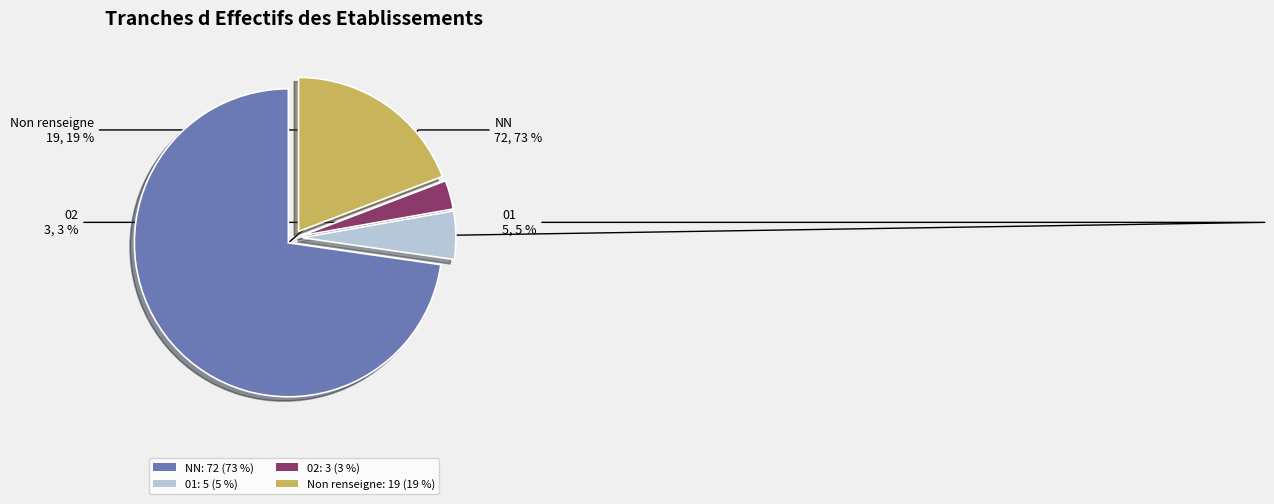

Which slice represents more than half of the pie?

NN: 72 (73 %)